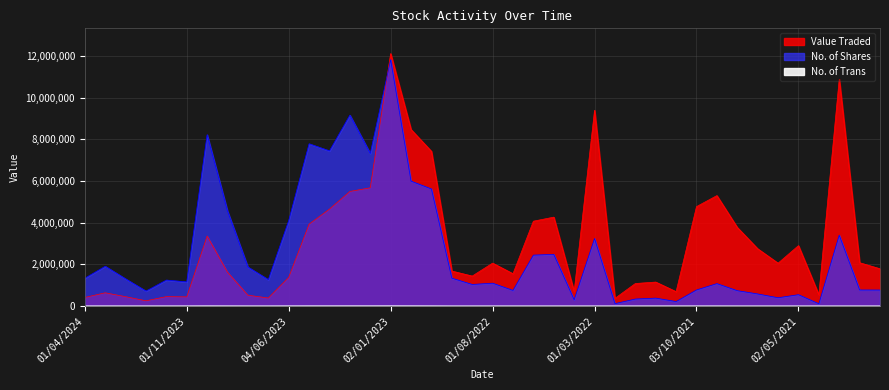

What is the approximate value of No. of Trans at 02/04/2023, to the nearest 100?

2700